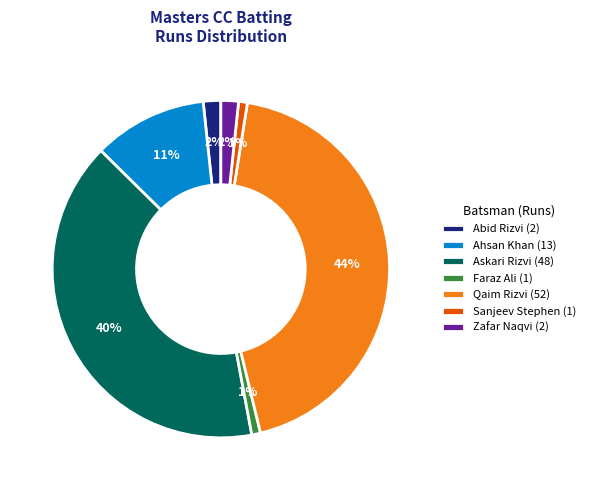

Do Qaim Rizvi (52) and Askari Rizvi (48) together represent more than half of the pie?

Yes